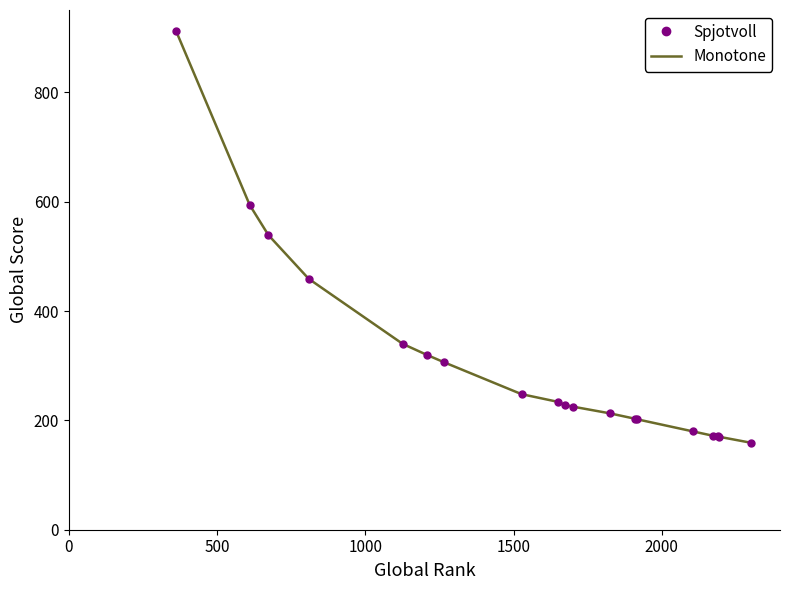

What is the minimum value for Monotone?

159